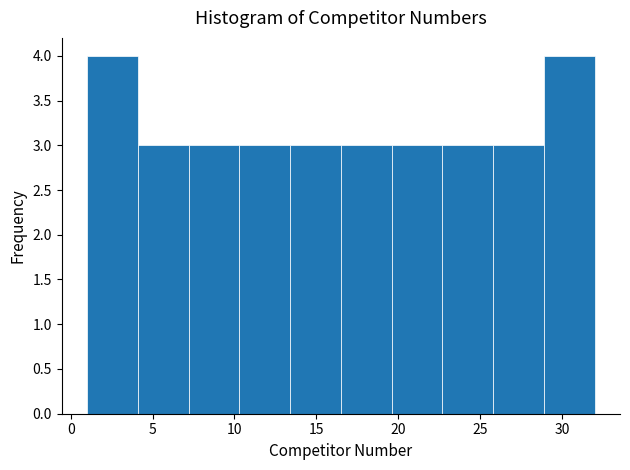

How tall is the bar that spans 7.2 to 10.3 on the x-axis? Neither the bar edges nor the heights are printed on the chart, so give them approximately, as read against the axes.

3